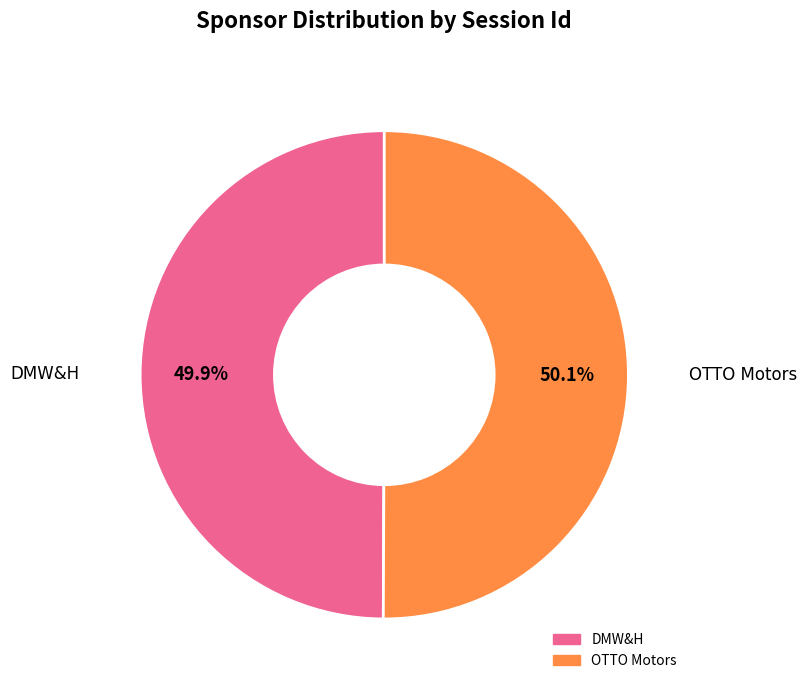

Is there a majority slice in this chart?

Yes